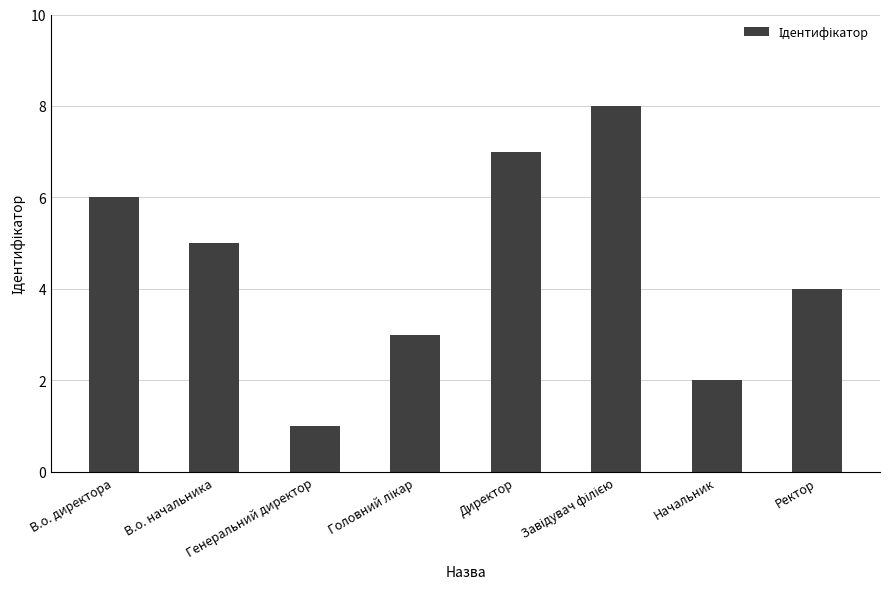

What is the difference between the second highest and second lowest values?

5